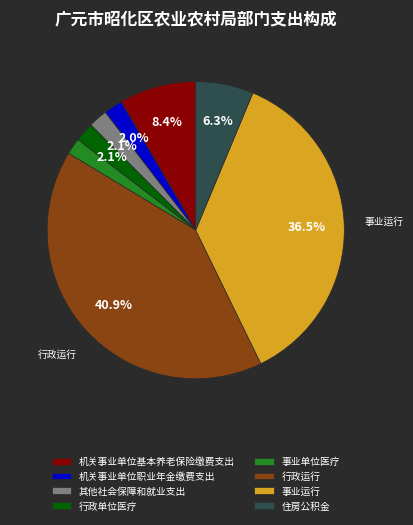

Is there any slice that represents more than half of the pie?

No